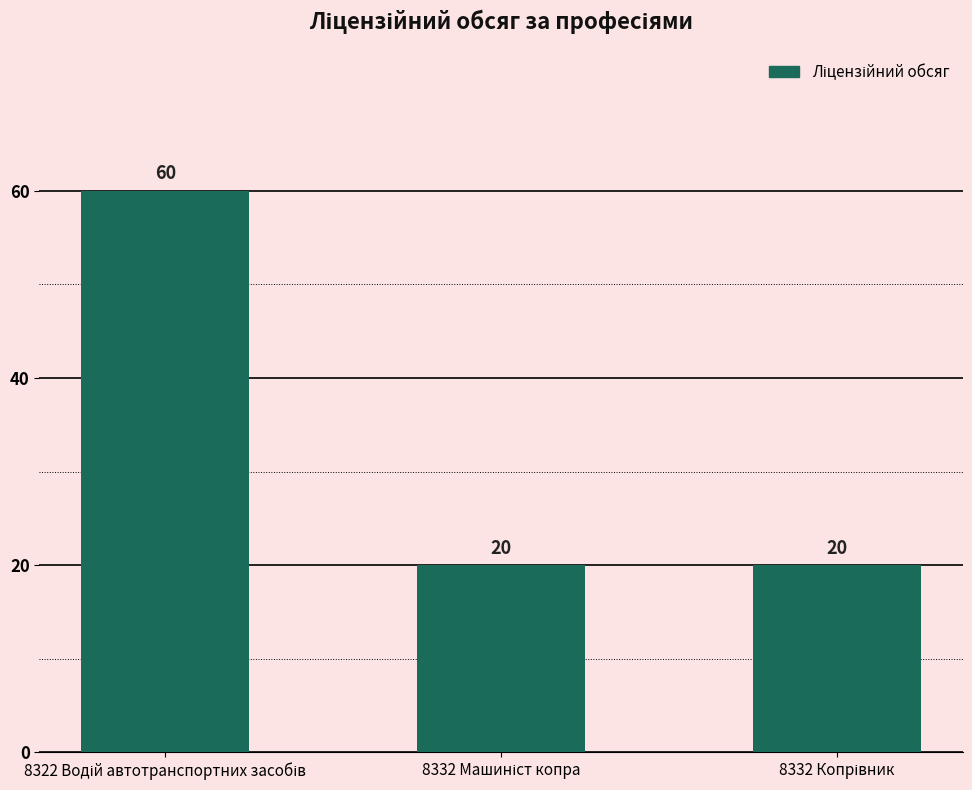

How many values are between 20 and 60?

3